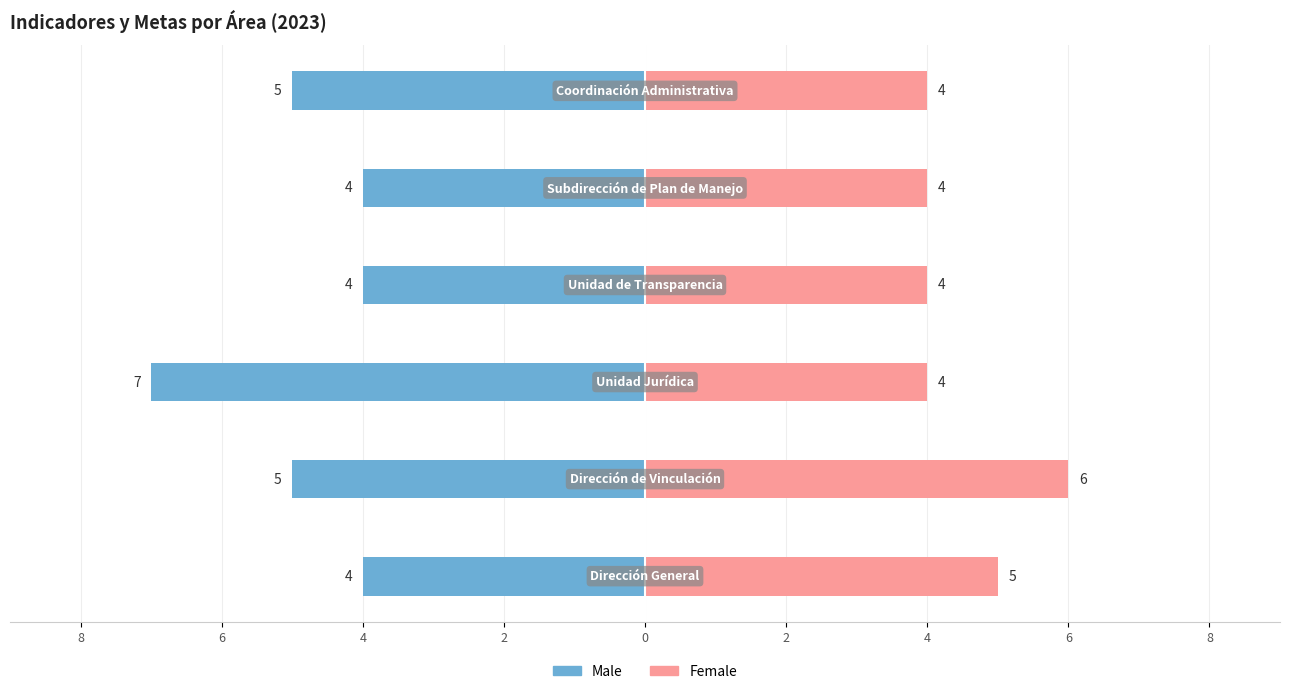

How many Male values are between -5 and -4?

5